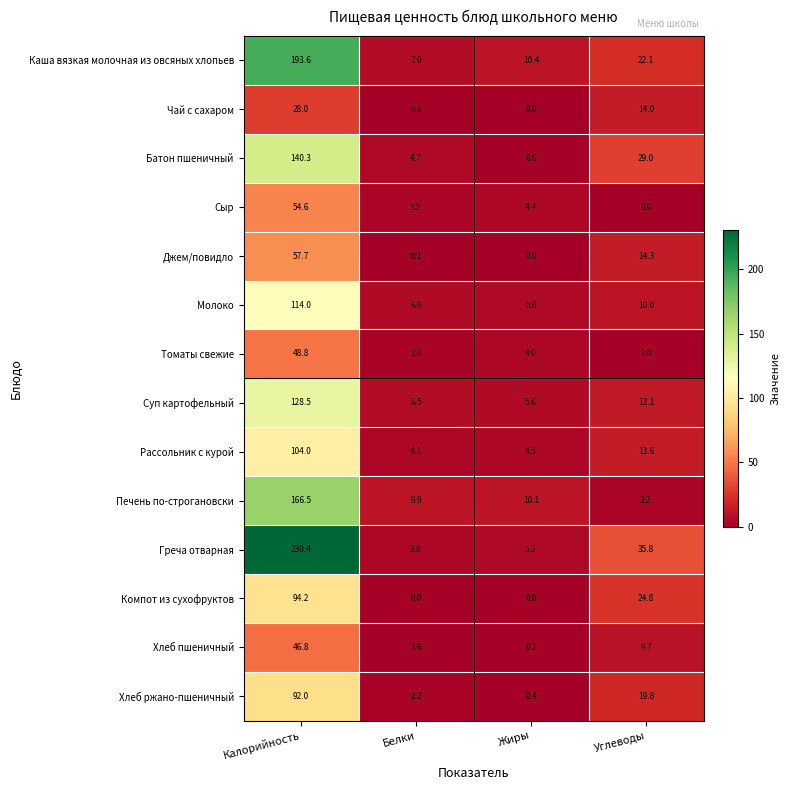

What is the sum of the Чай с сахаром values at Калорийность and Белки?

28.2